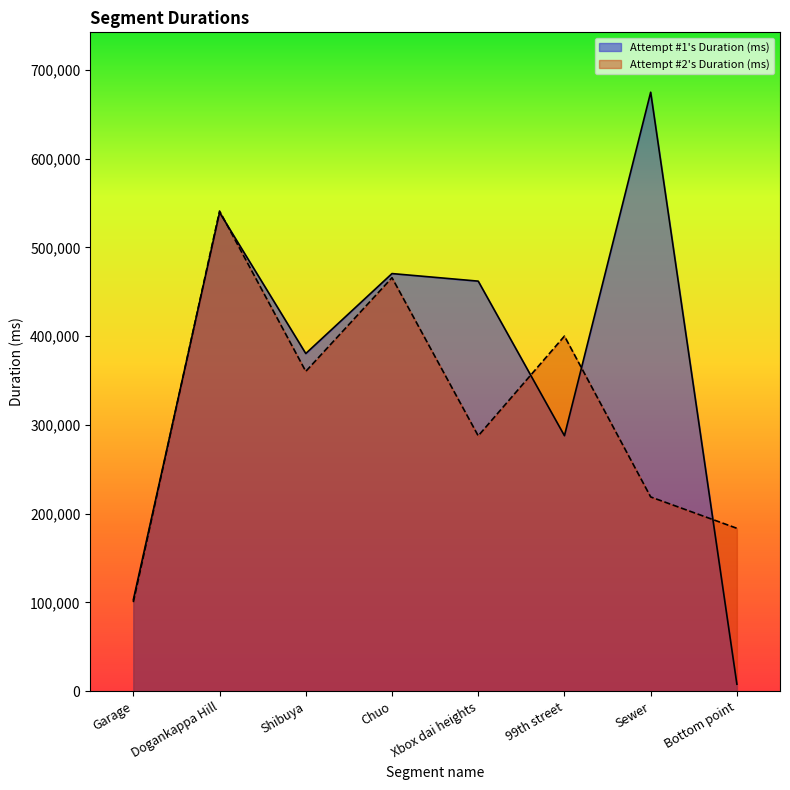

Which series has the largest total across all categories?

Attempt #1's Duration (ms)